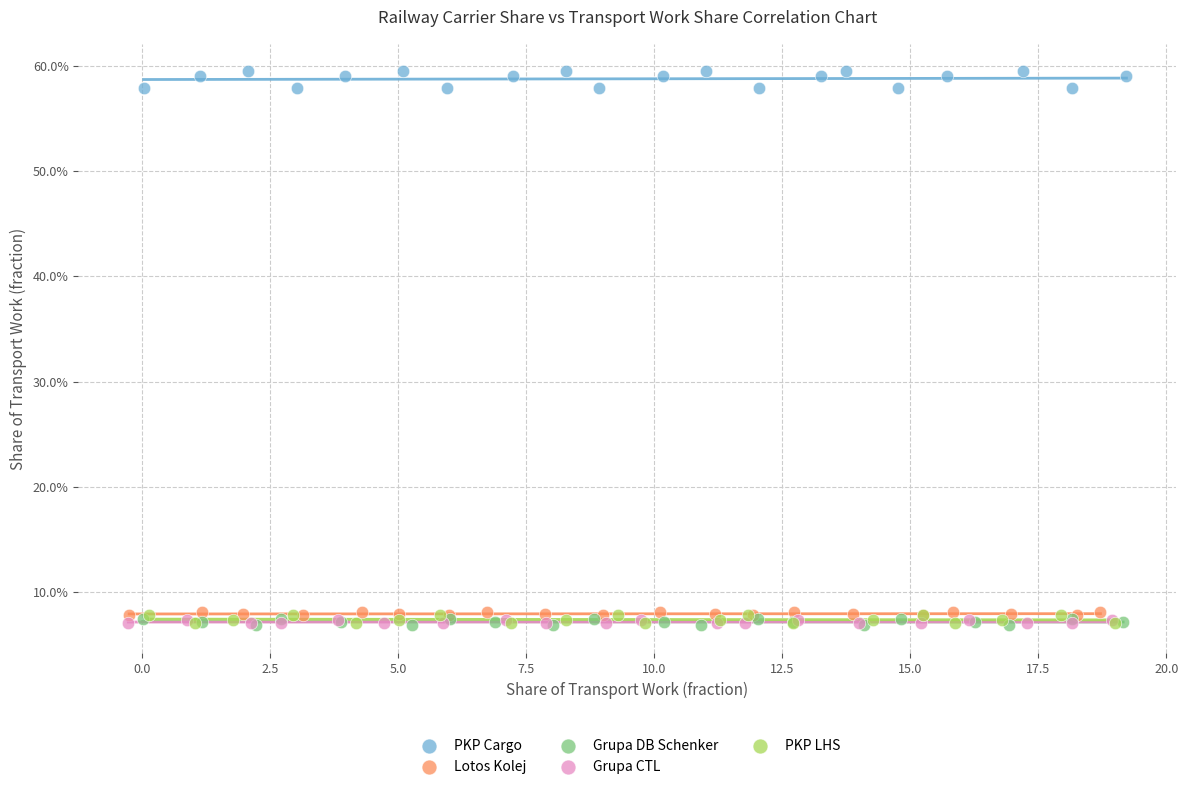

What are all the series names shown in the legend?

PKP Cargo, Lotos Kolej, Grupa DB Schenker, Grupa CTL, PKP LHS